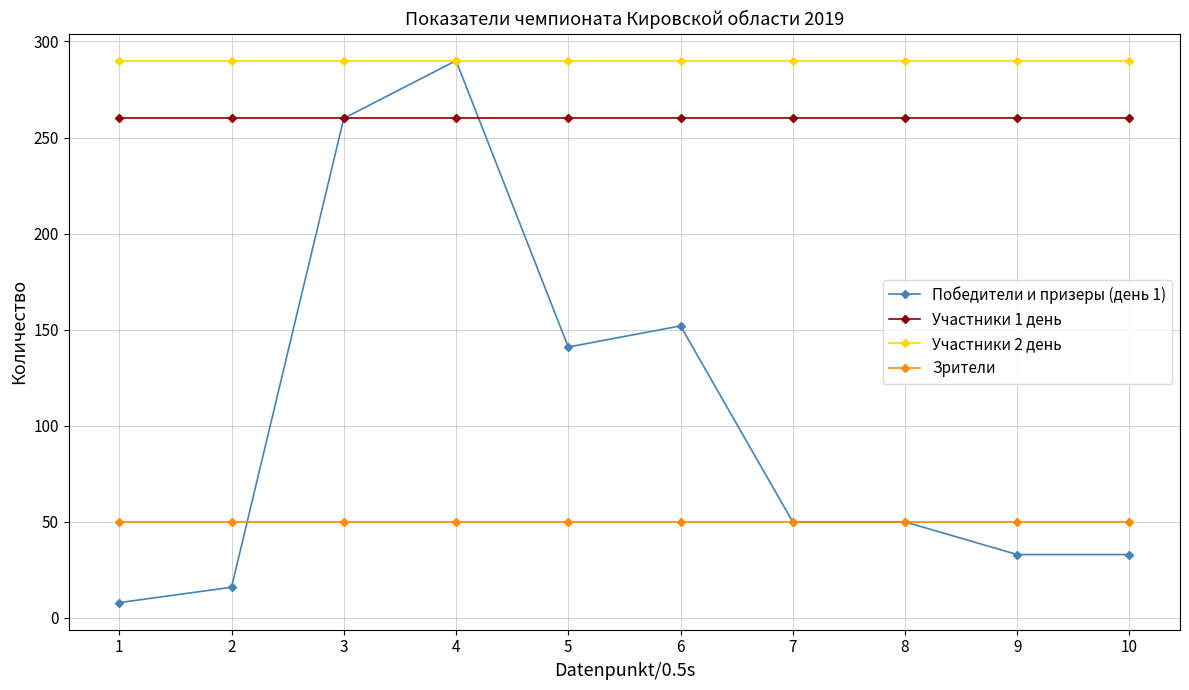

Reading right to left, transcribe all the data shown in this chart.

Победители и призеры (день 1): 10=33	9=33	8=50	7=50	6=152	5=141	4=290	3=260	2=16	1=8
Участники 1 день: 10=260	9=260	8=260	7=260	6=260	5=260	4=260	3=260	2=260	1=260
Участники 2 день: 10=290	9=290	8=290	7=290	6=290	5=290	4=290	3=290	2=290	1=290
Зрители: 10=50	9=50	8=50	7=50	6=50	5=50	4=50	3=50	2=50	1=50